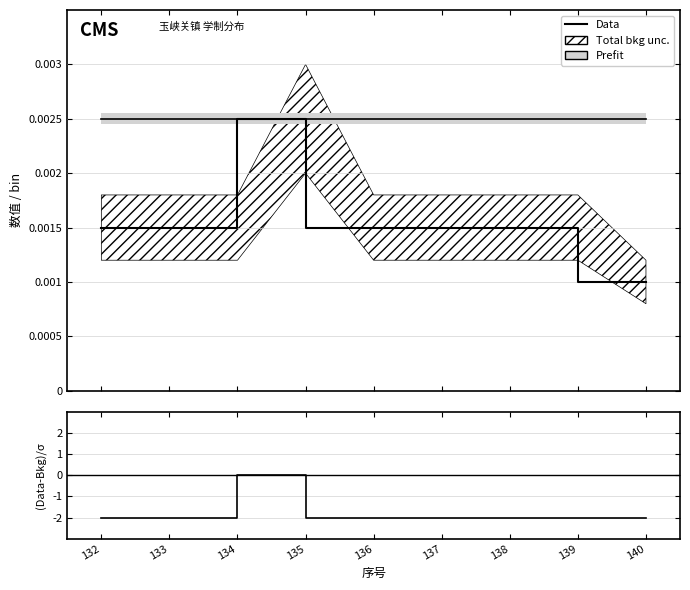

What is the total value across all series at 140?

-2.0